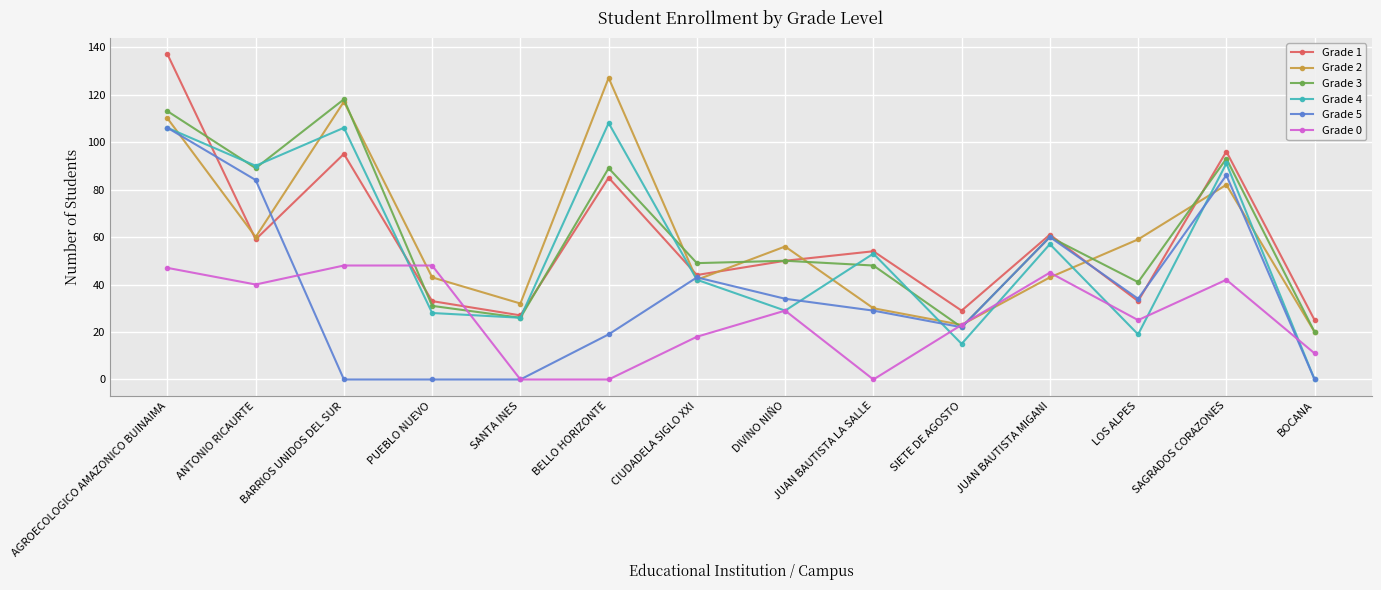

The Grade 3 series shows 41 at LOS ALPES. True or false?

True